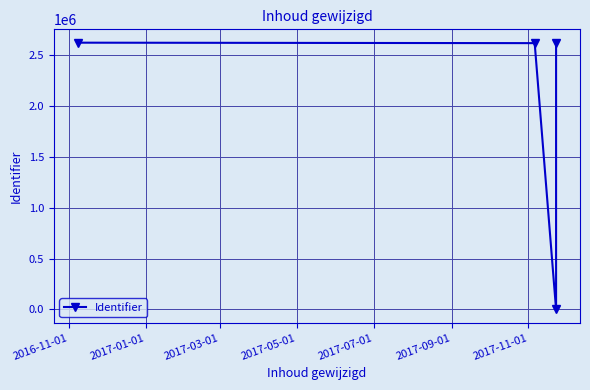

Count the number of data series in this chart.

1